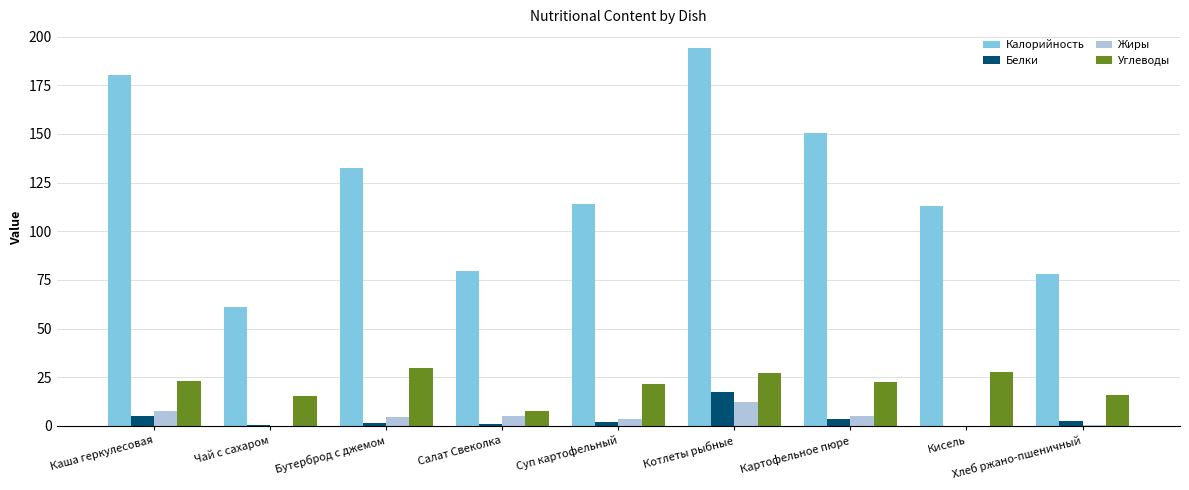

How many groups of bars are there?

9